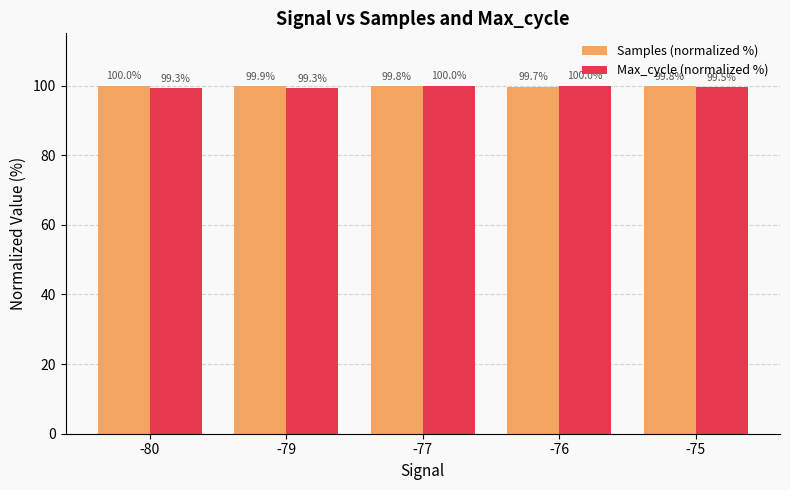

Which series changed the most between -79 and -75?

Max_cycle (normalized %)